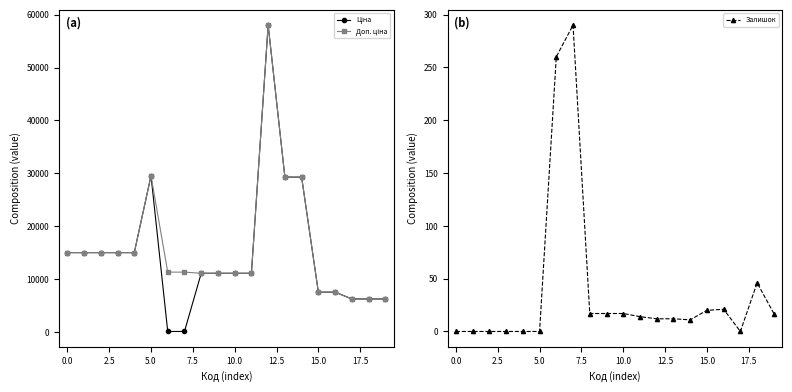

Does the chart have visible grid lines?

No